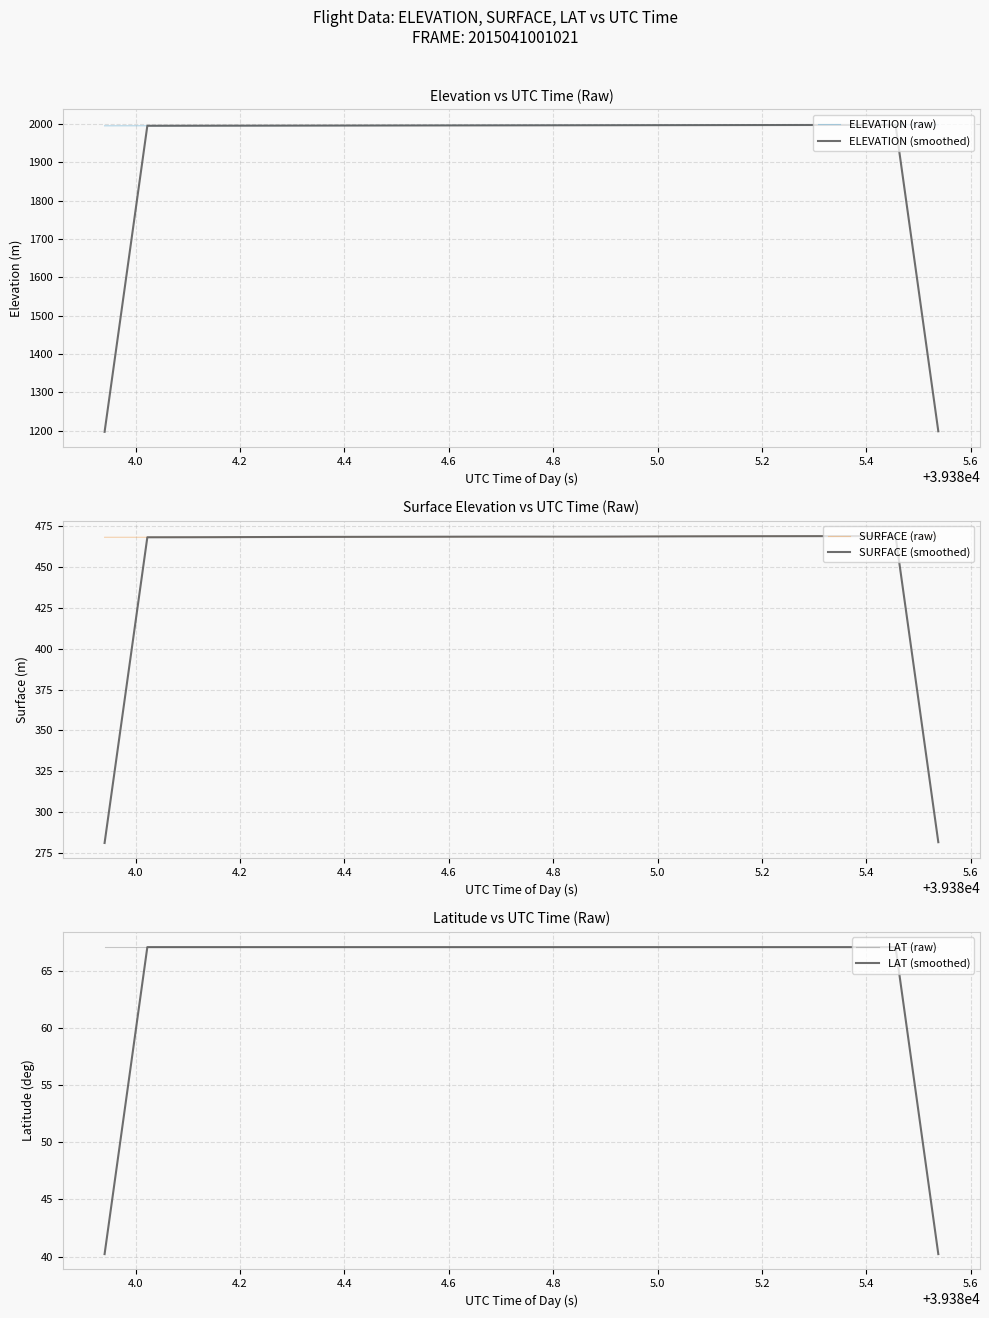

The LAT (smoothed) series shows 44.0 at 17. True or false?

False